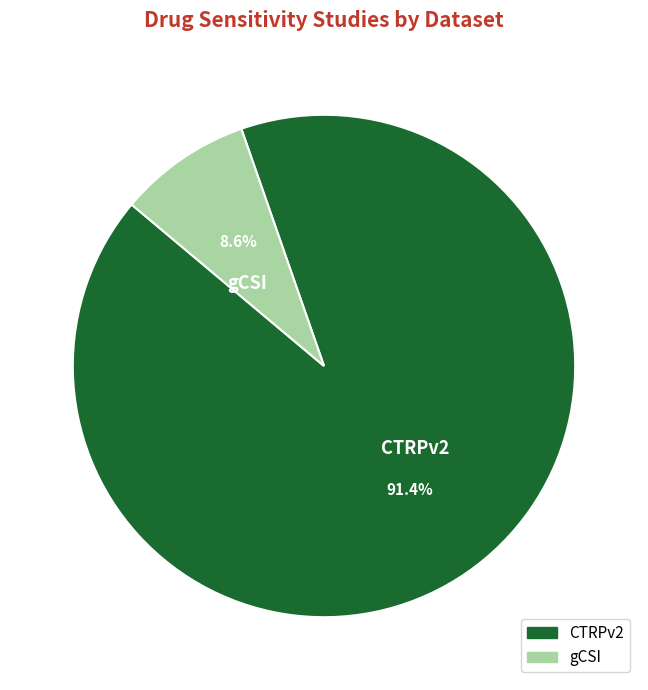

The CTRPv2 slice represents 13% of the pie. True or false?

False